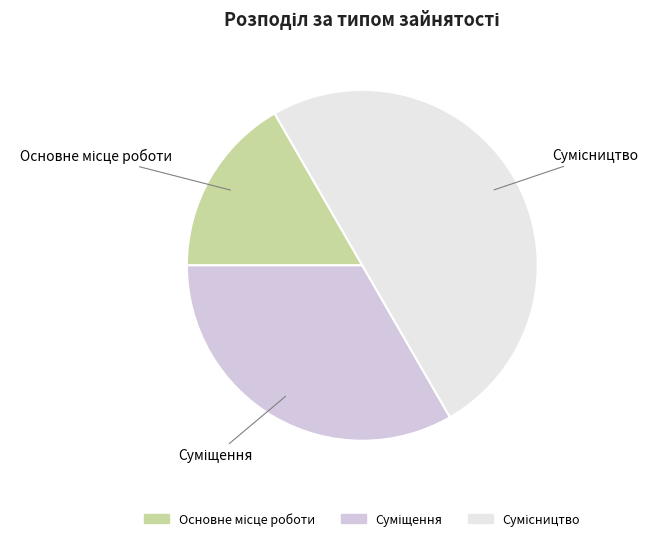

Which category has the smallest portion of the pie?

Основне місце роботи